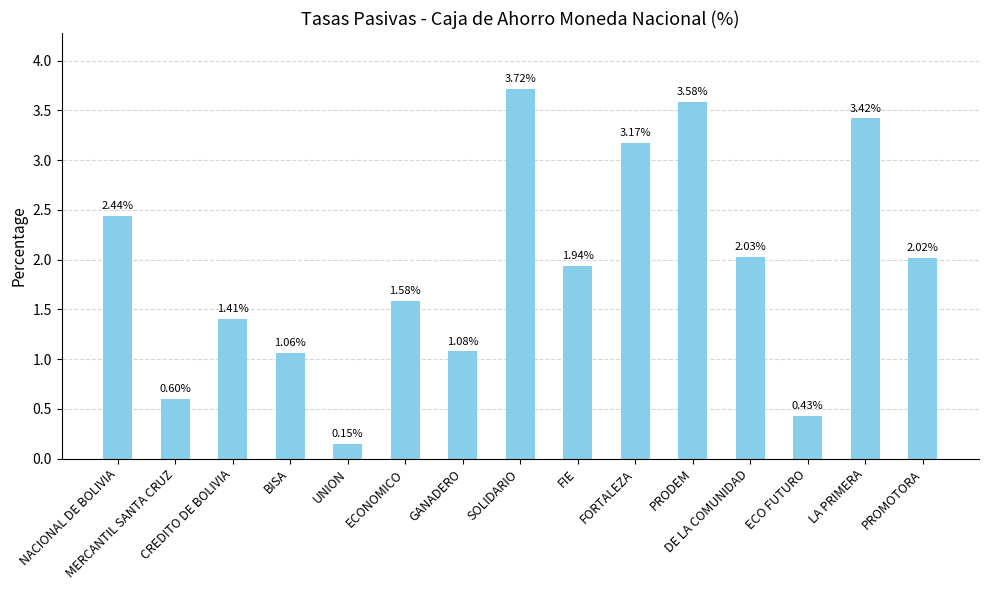

The value at NACIONAL DE BOLIVIA is 4.2. True or false?

False